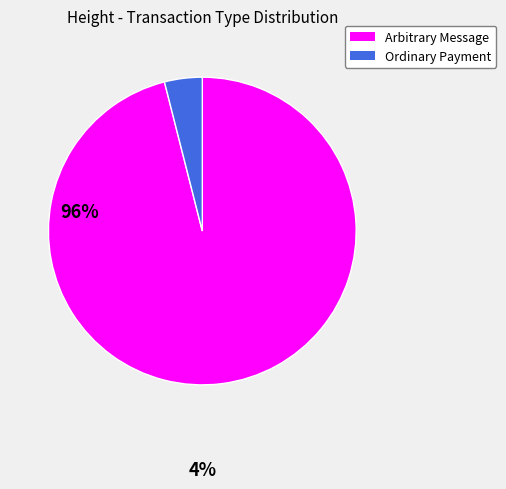

Is there any slice that represents more than half of the pie?

Yes